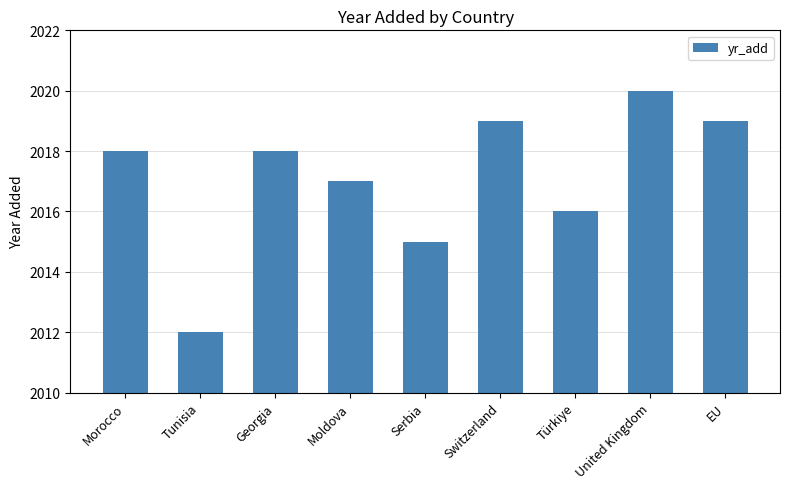

Which label corresponds to the smallest value in the chart?

Tunisia